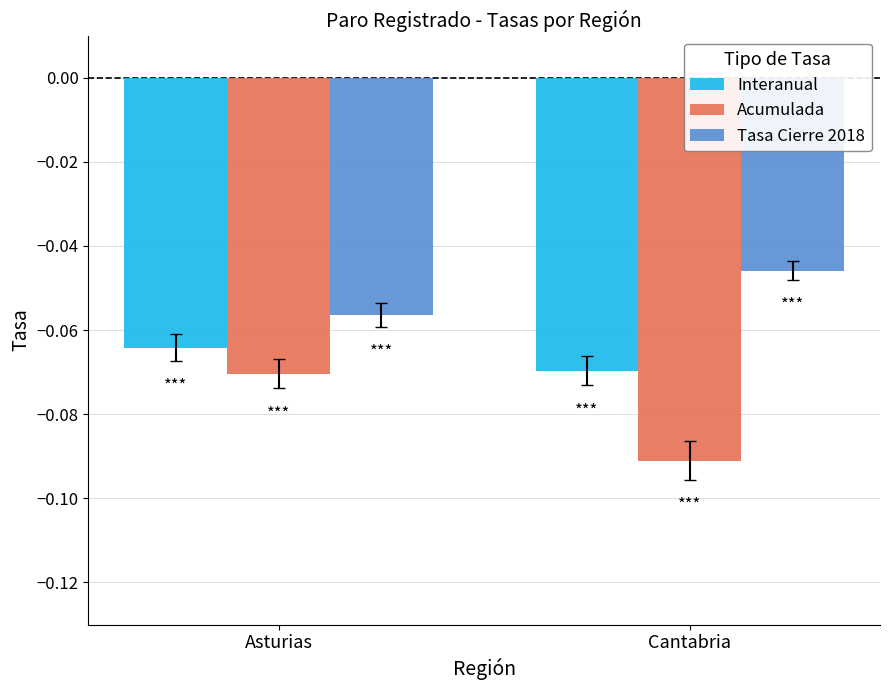

At which label is Interanual closest to 0?

Asturias